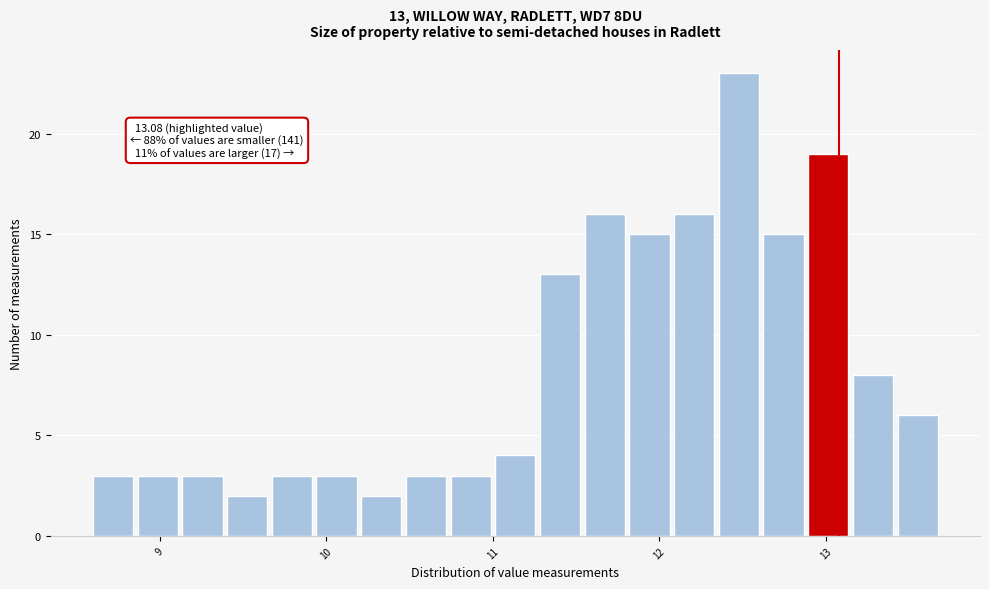

Read against the x-axis, roughly where is the centre of the tallest bar?

12.5